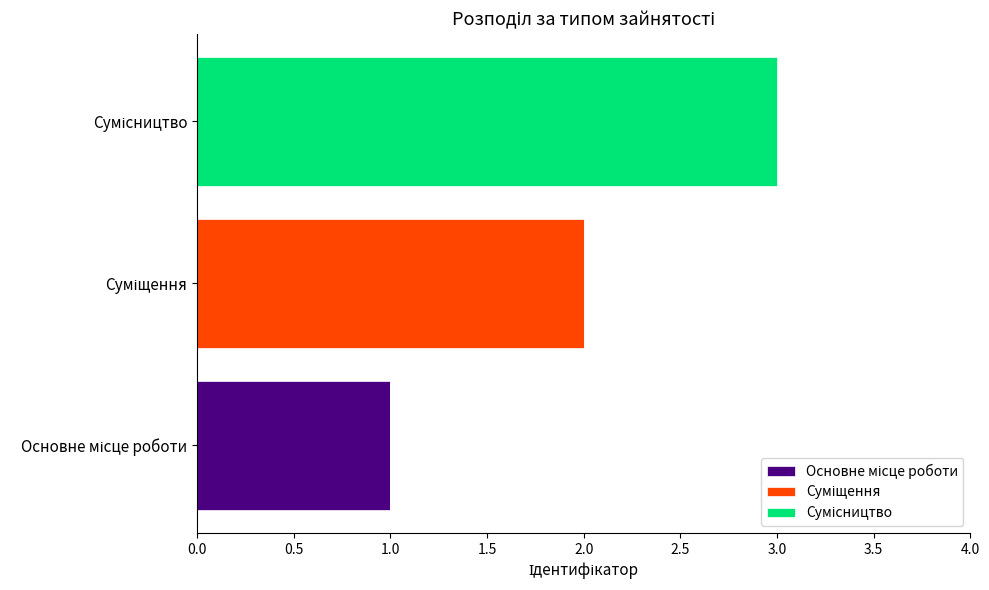

What is the difference between the maximum and minimum values in the Суміщення series?

2